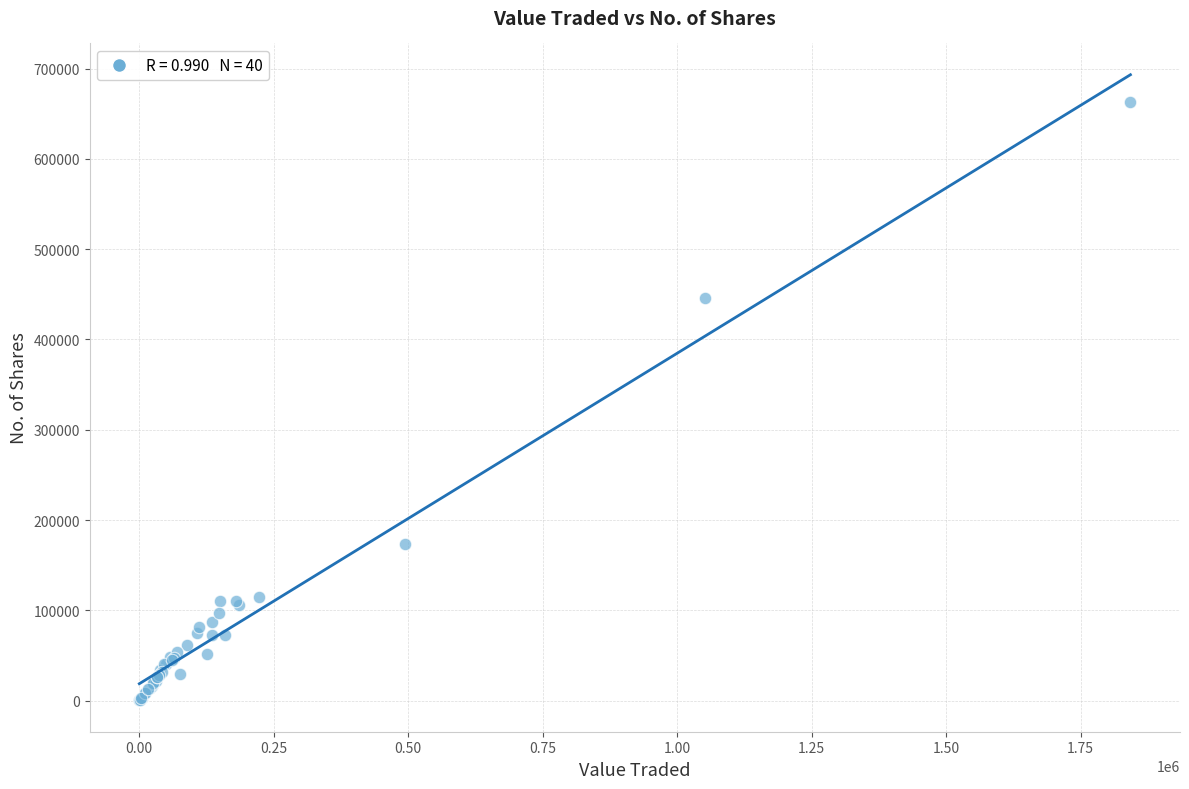

What Y value in the scatter plot is closest to 331723?

445548